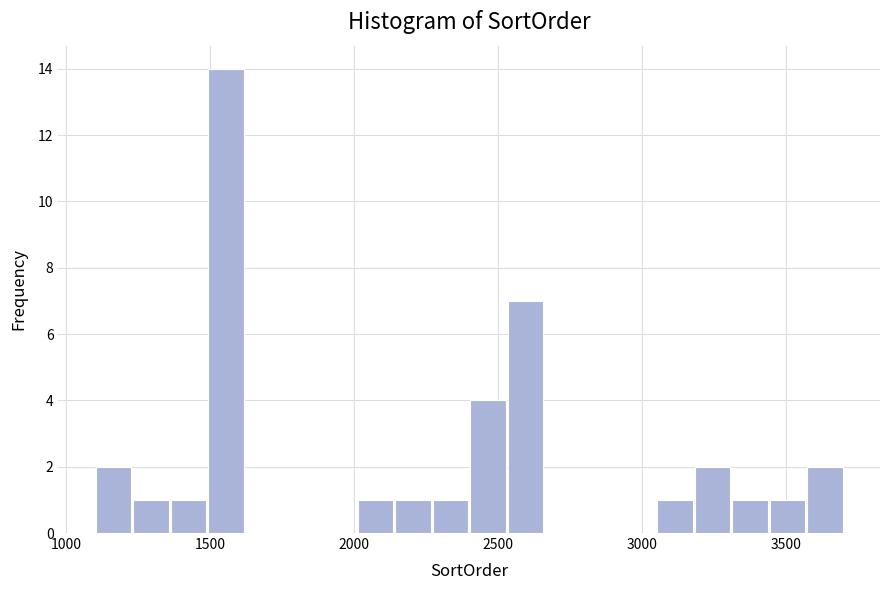

Read against the x-axis, roughly where is the centre of the tallest bar?

1550